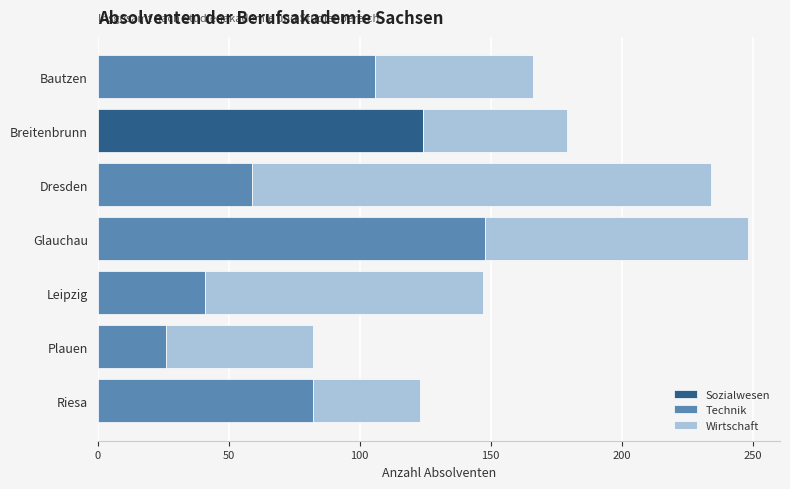

The value of Sozialwesen at Leipzig is 0. True or false?

True